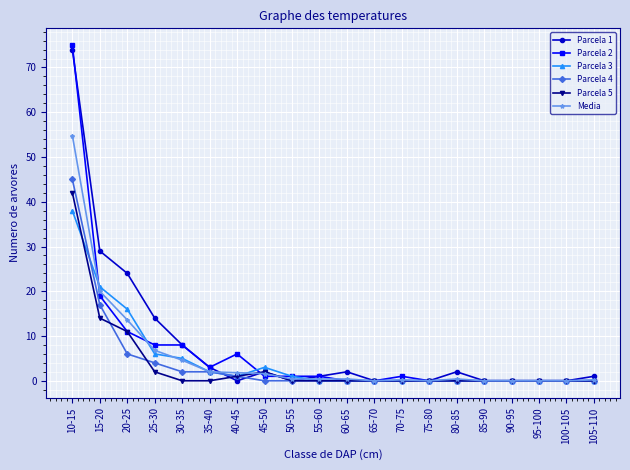

Which series has the widest spread of values?

Parcela 2